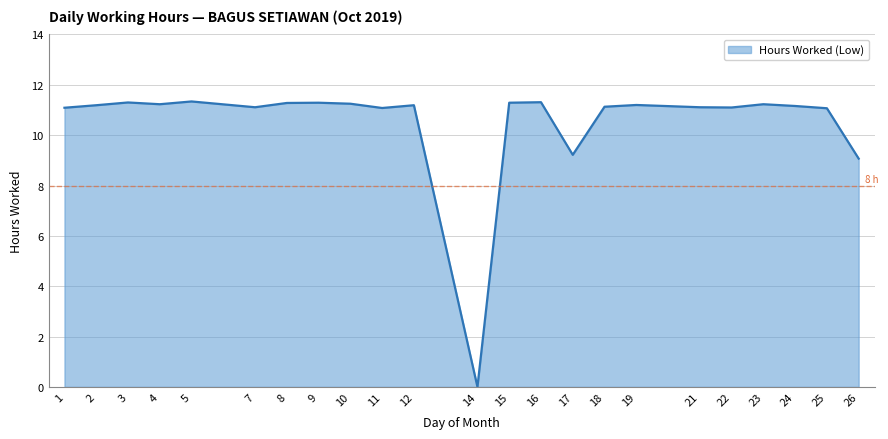

True or false: the data shows 4.9 at 25.

False